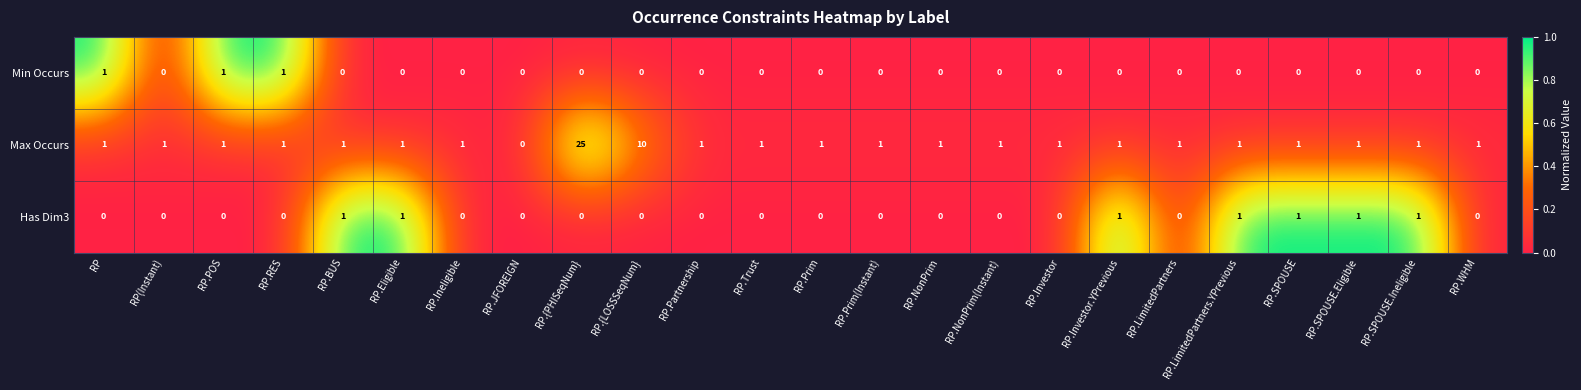

Is it true that Max Occurs equals 1 at RP.BUS?

True